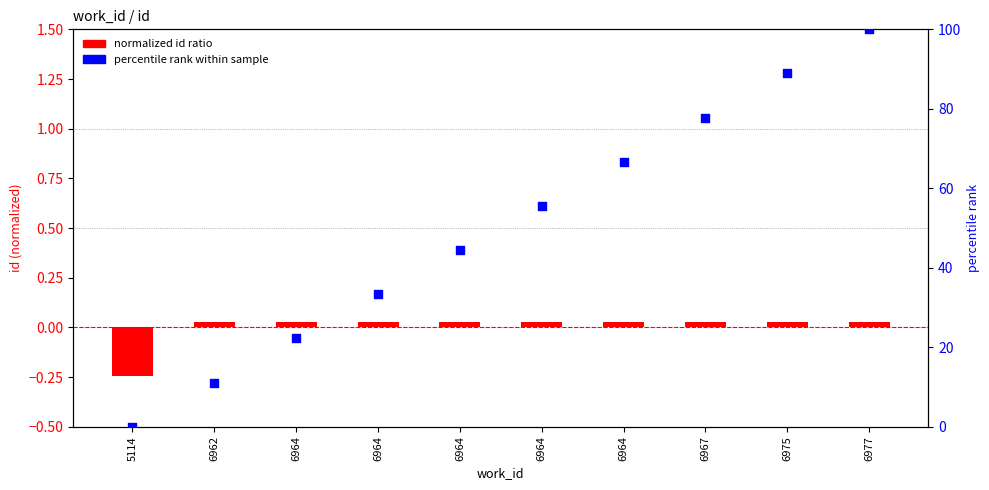

Which series reaches the maximum Y coordinate?

percentile rank within sample